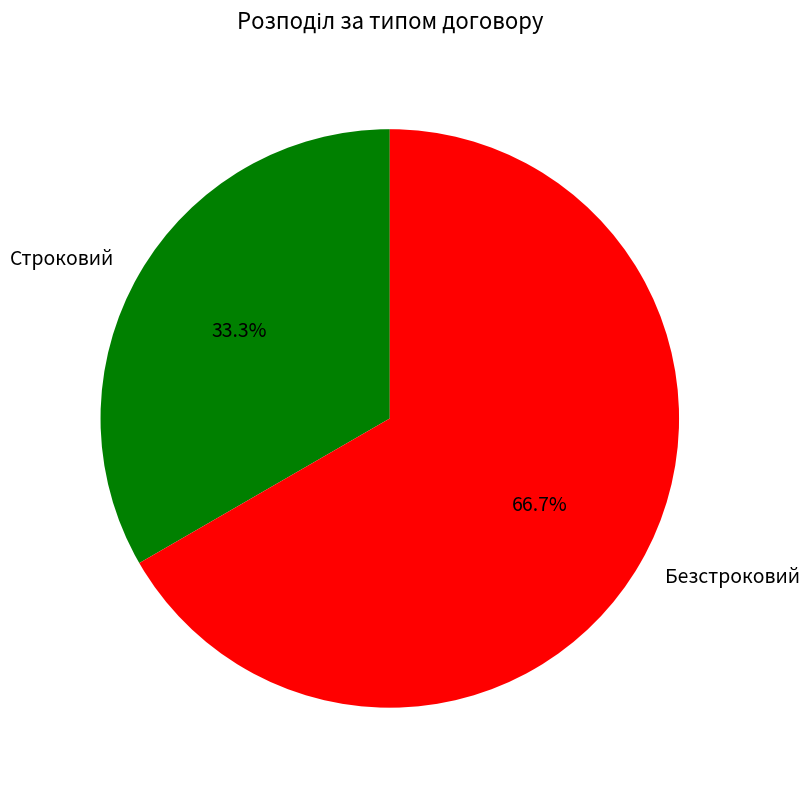

To the nearest percent, what percentage of the pie is Безстроковий?

67%